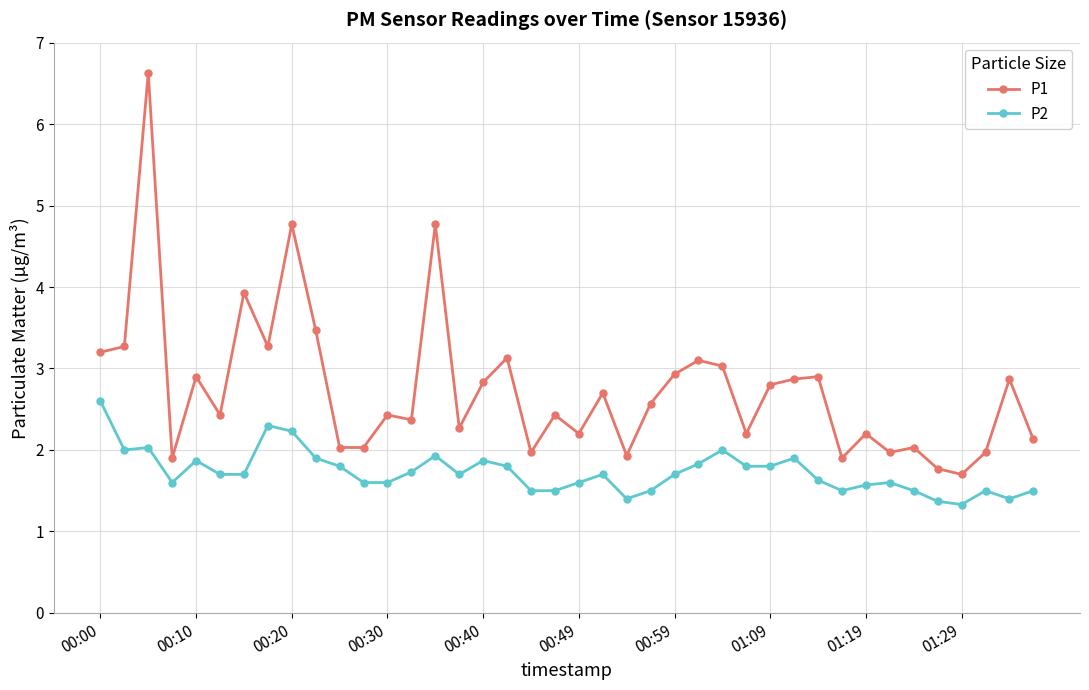

Which series has the largest range (max minus min)?

P1